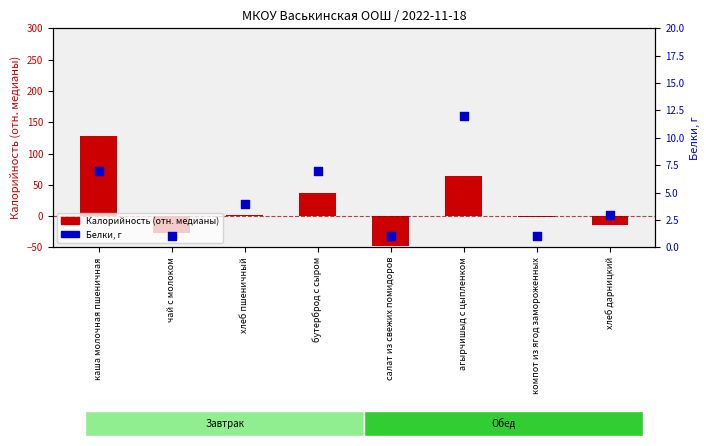

Which series reaches the maximum Y coordinate?

Калорийность (отн. медианы)